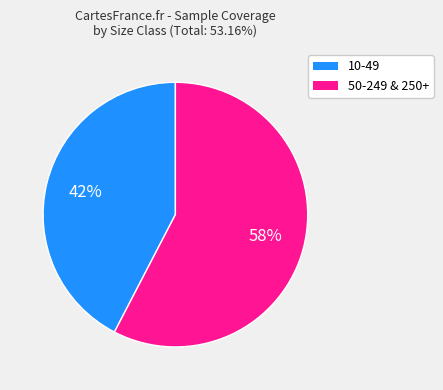

What is the majority slice?

50-249 & 250+